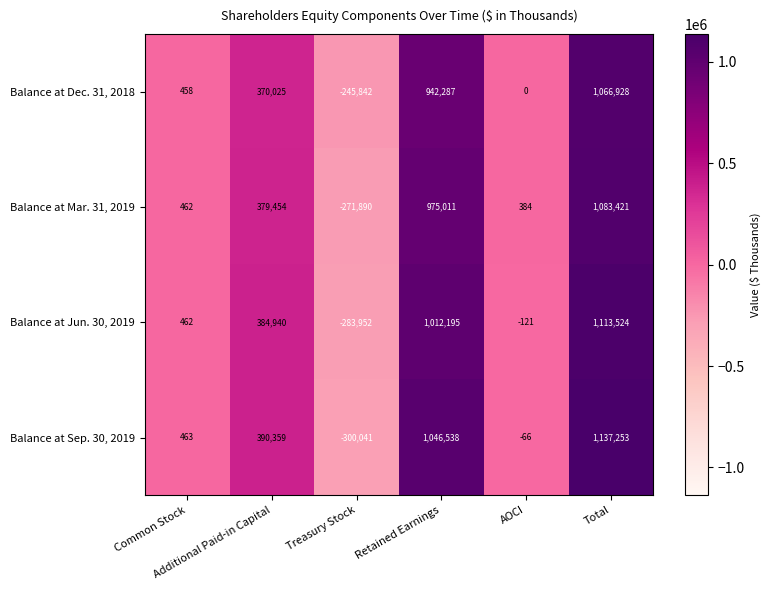

How many categories are shown in the chart?

6